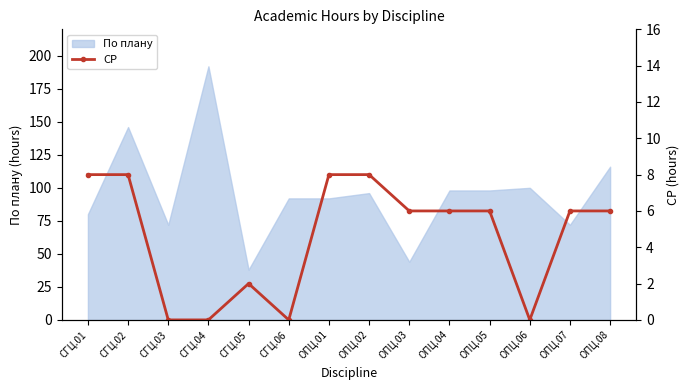

Between ОПЦ.05 and СГЦ.02, which is larger?

СГЦ.02